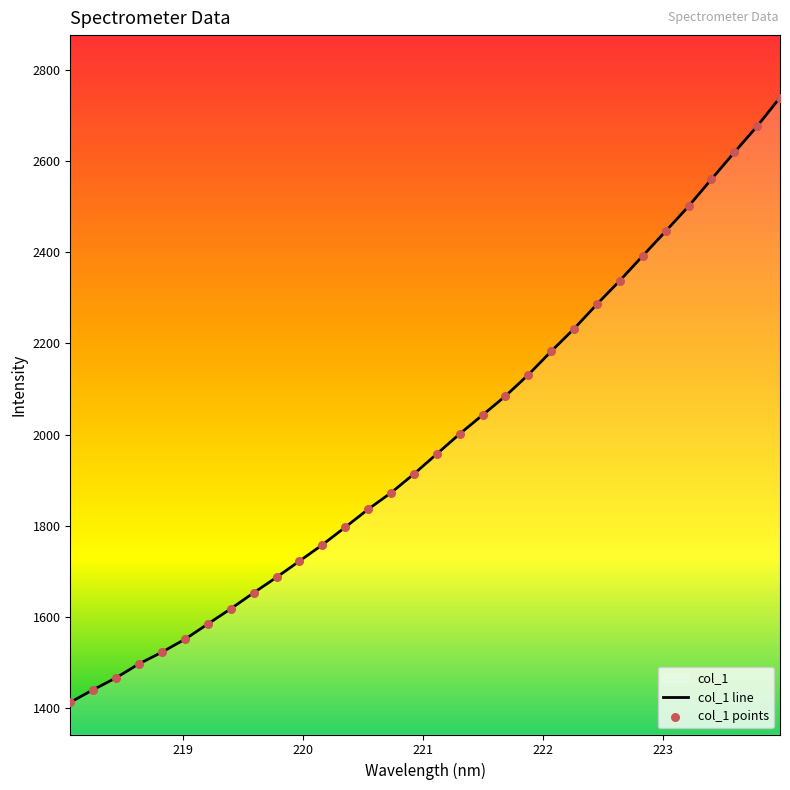

Approximately how many times larger is the value at 220.5444 compared to 218.442?

1.3